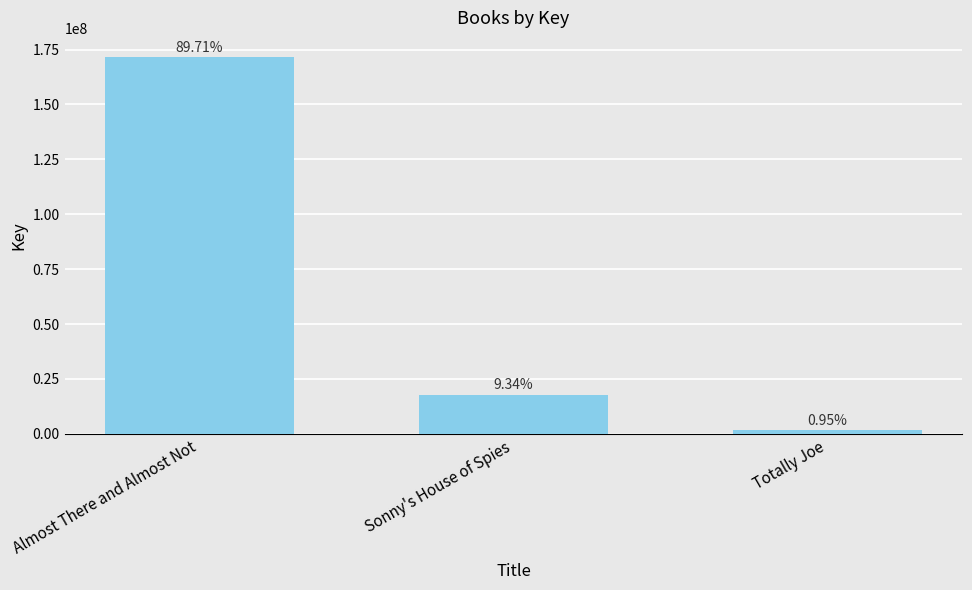

What is the average value?

63803831